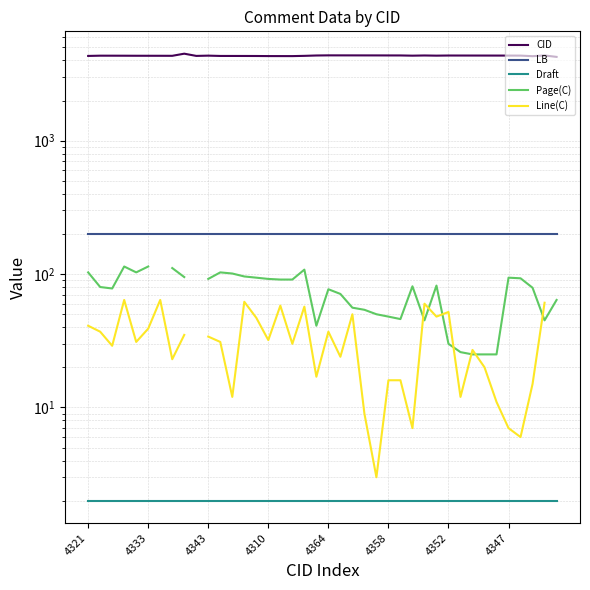

Which has a higher value, 9 or 29?

29